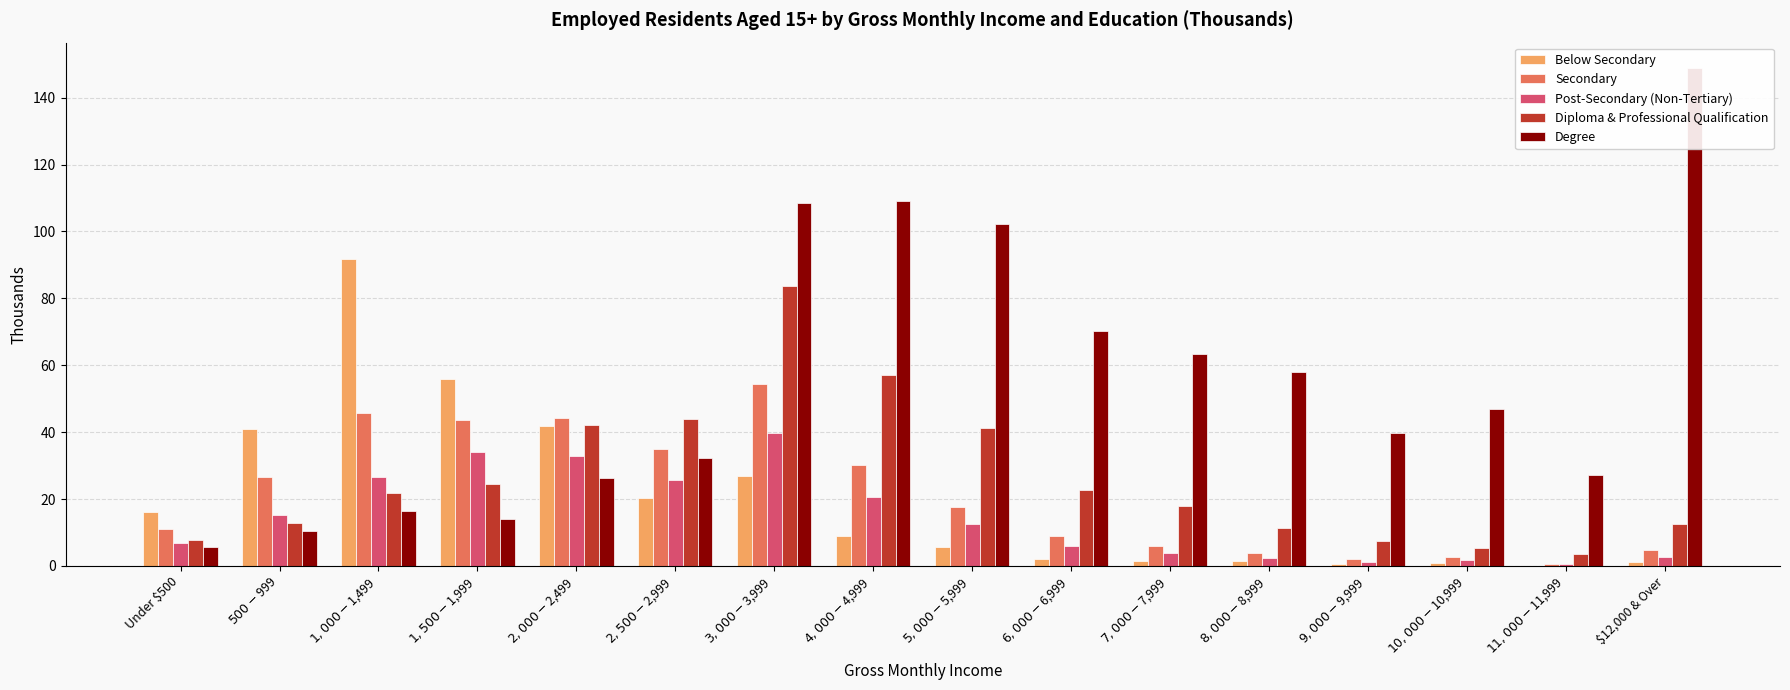

Is it true that Diploma & Professional Qualification equals 7.6 at Under $500?

True